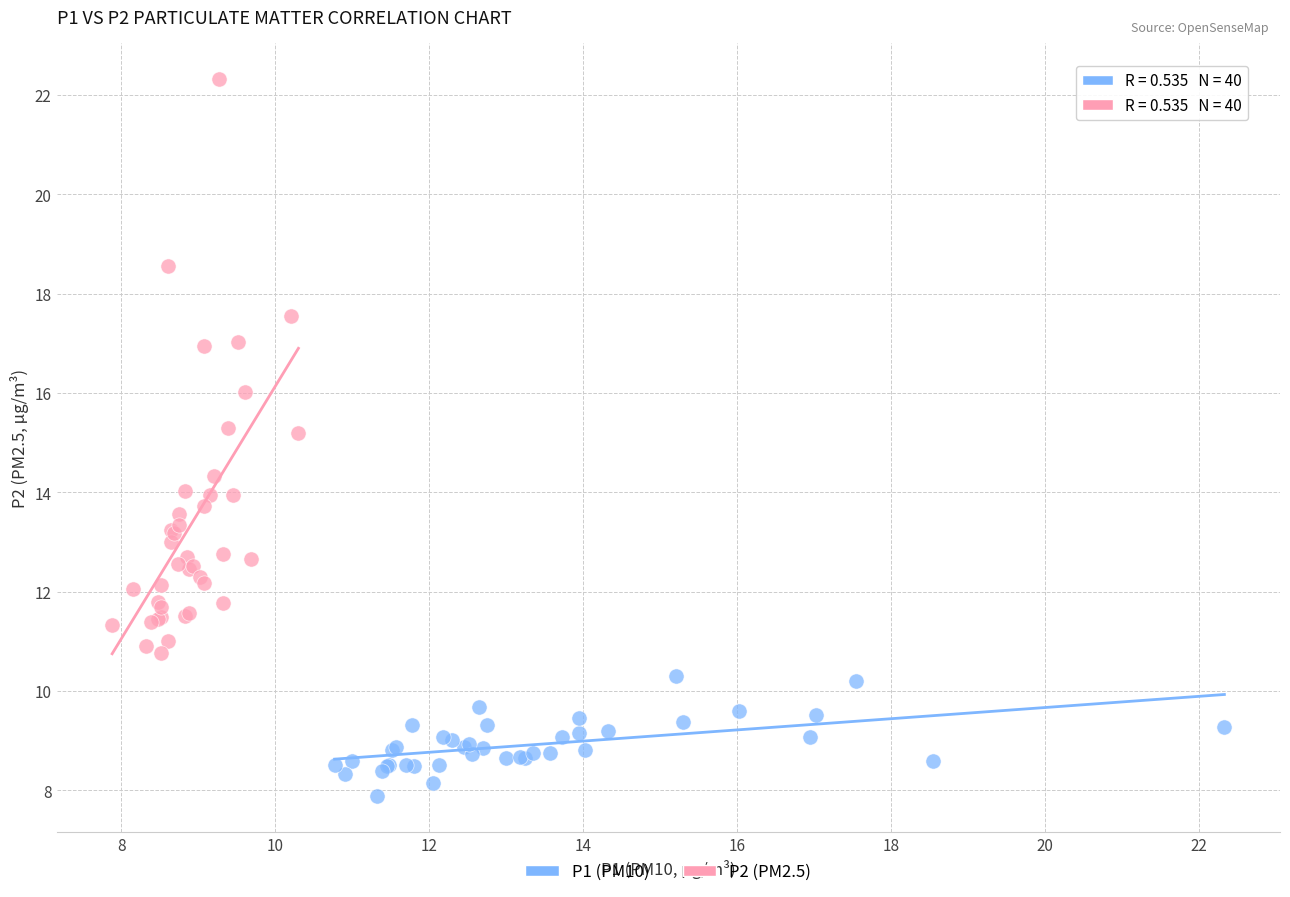

Which series reaches the maximum Y coordinate?

P2 (PM2.5)